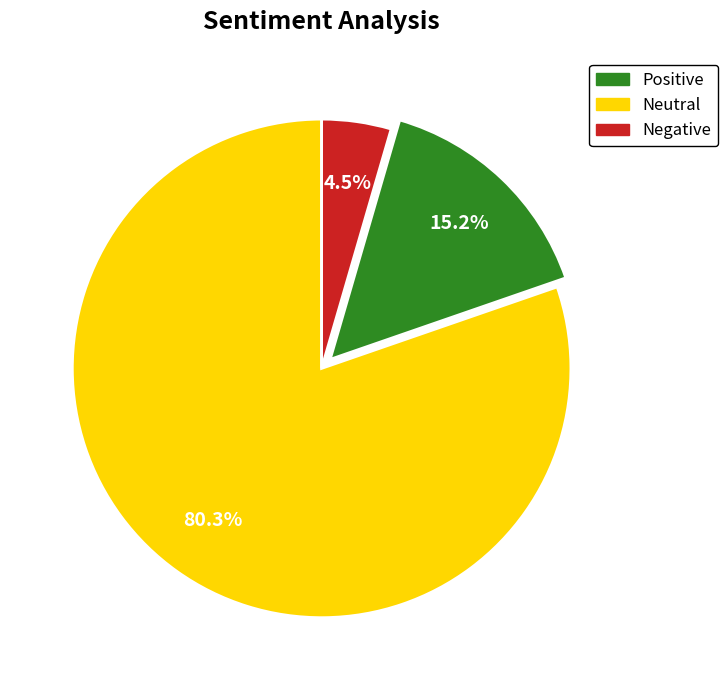

Is there a majority slice in this chart?

Yes